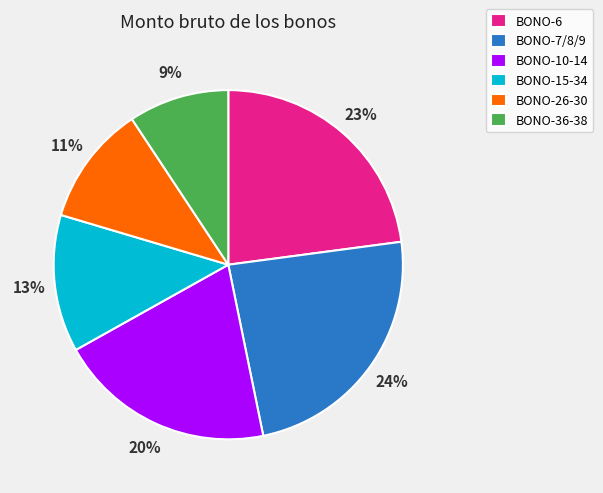

How many slices are in this pie chart?

6